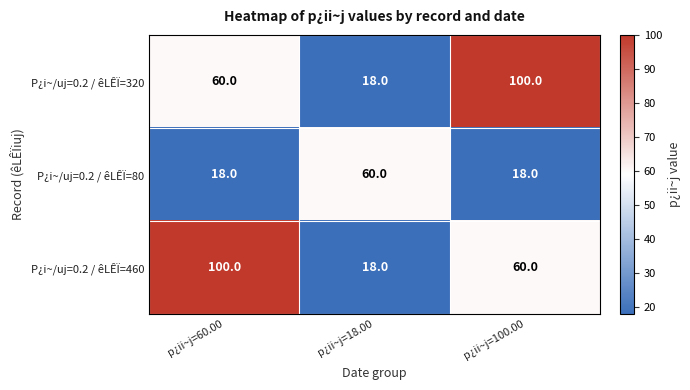

At how many categories does at least one series exceed 92?

2